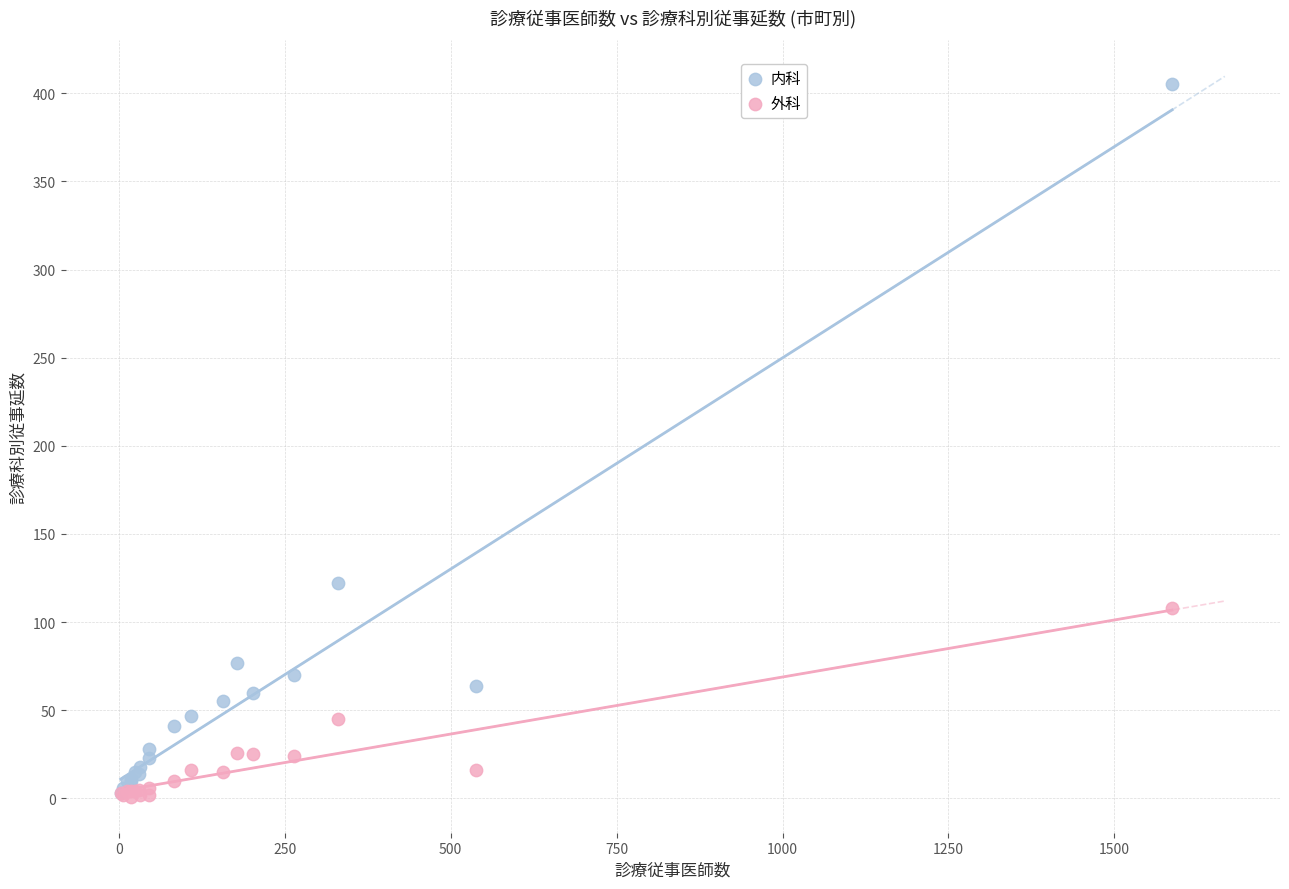

What are all the series names shown in the legend?

内科, 外科